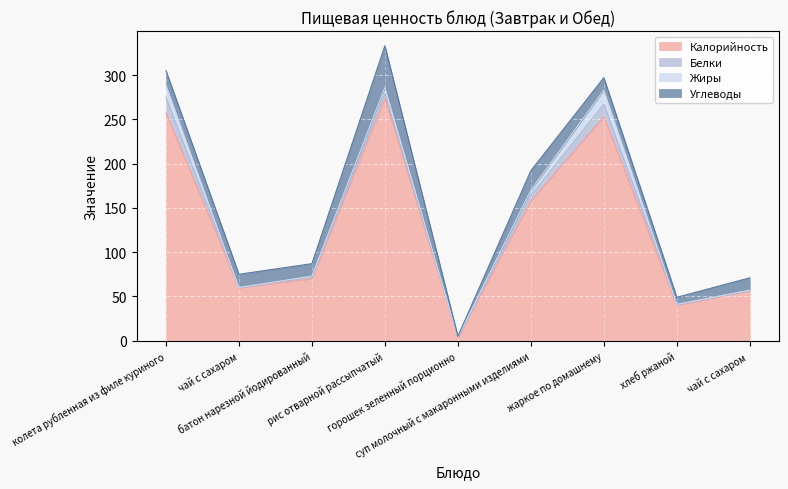

How many lines are shown in the chart?

4